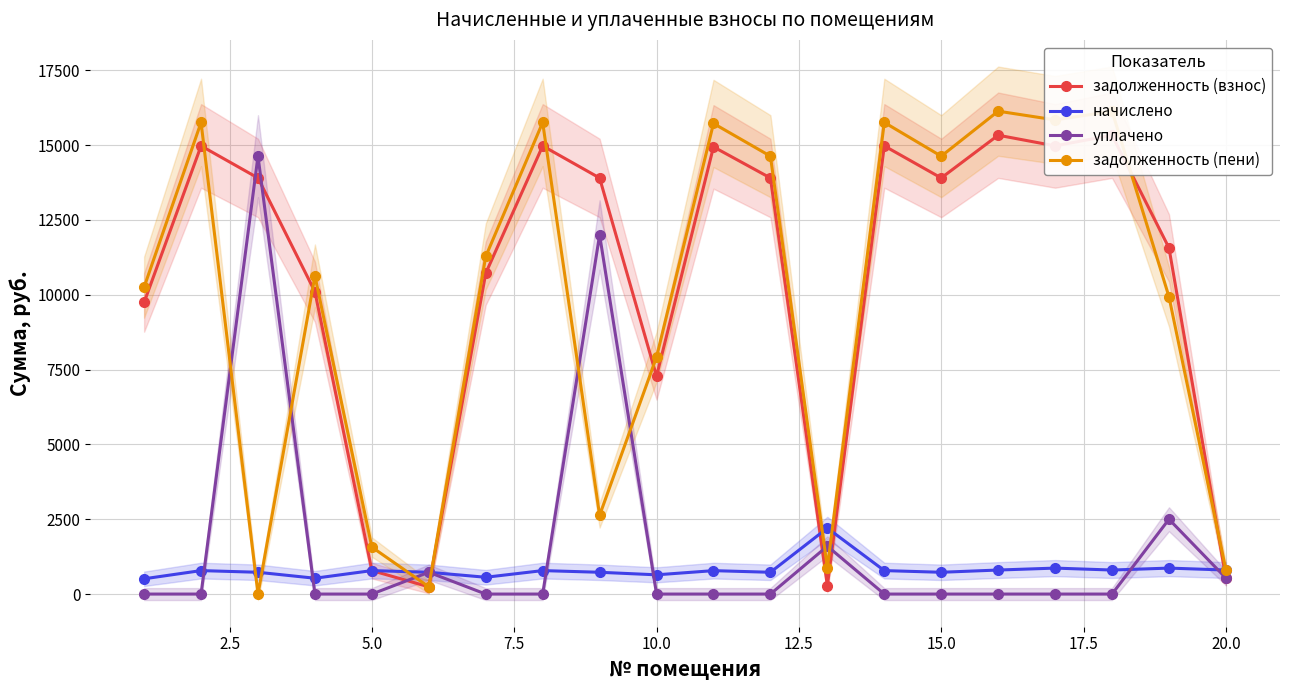

True or false: уплачено has more than 1 interior local peaks.

True